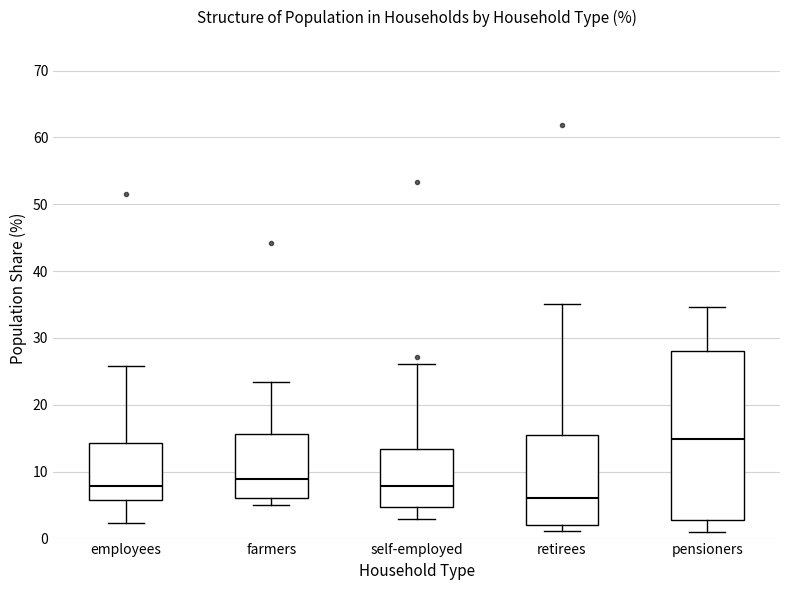

Which box's median line is the lowest?

retirees